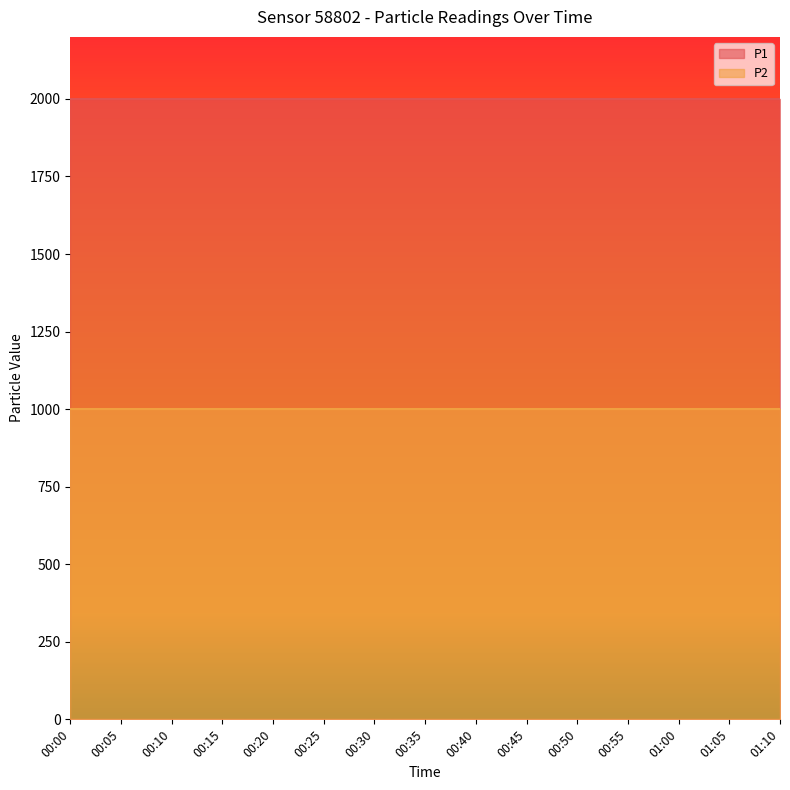

What is the minimum value for P1?

1999.9